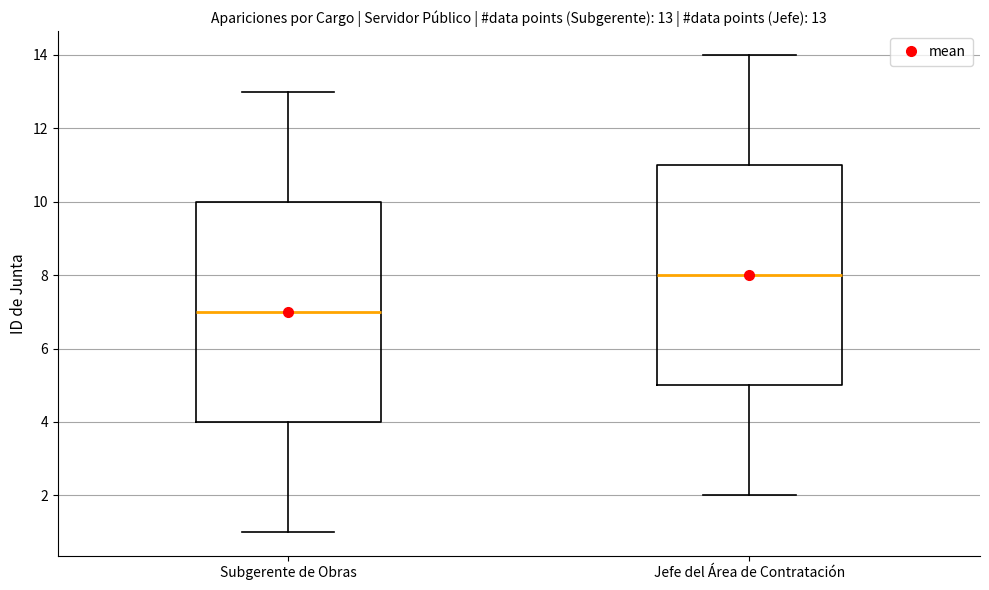

Which box has the highest median line?

Jefe del Área de Contratación